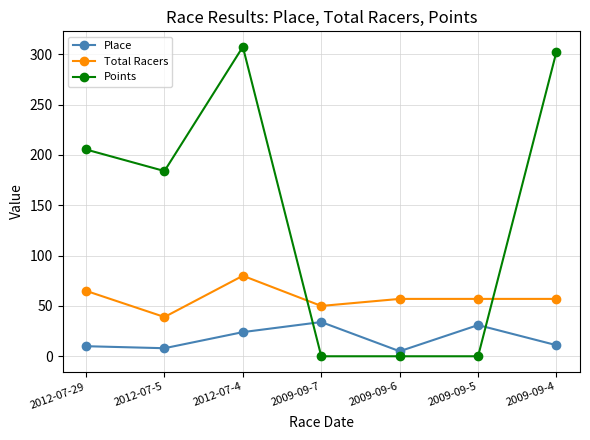

At which category is the sum across all series the highest?

2012-07-4